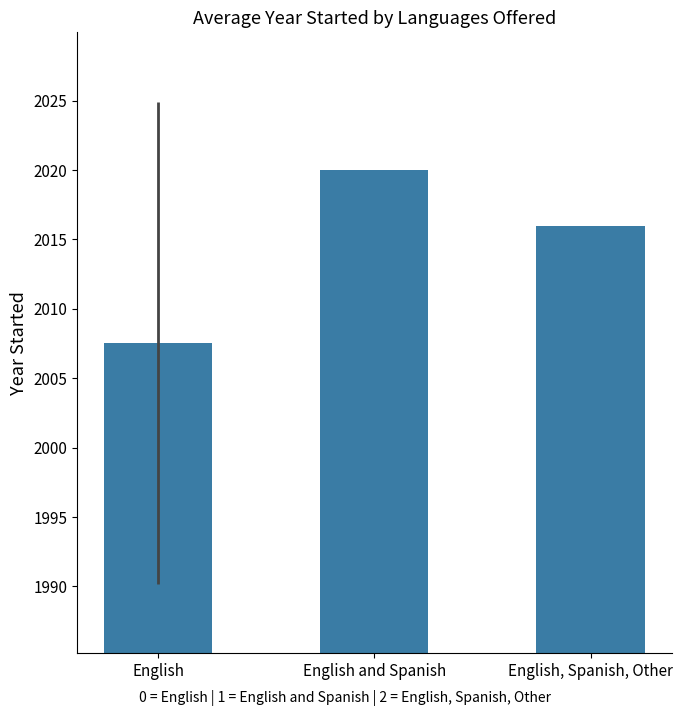

Reading left to right, list all the values displayed in this chart.

English=2007.6	English and Spanish=2020.0	English, Spanish, Other=2016.0